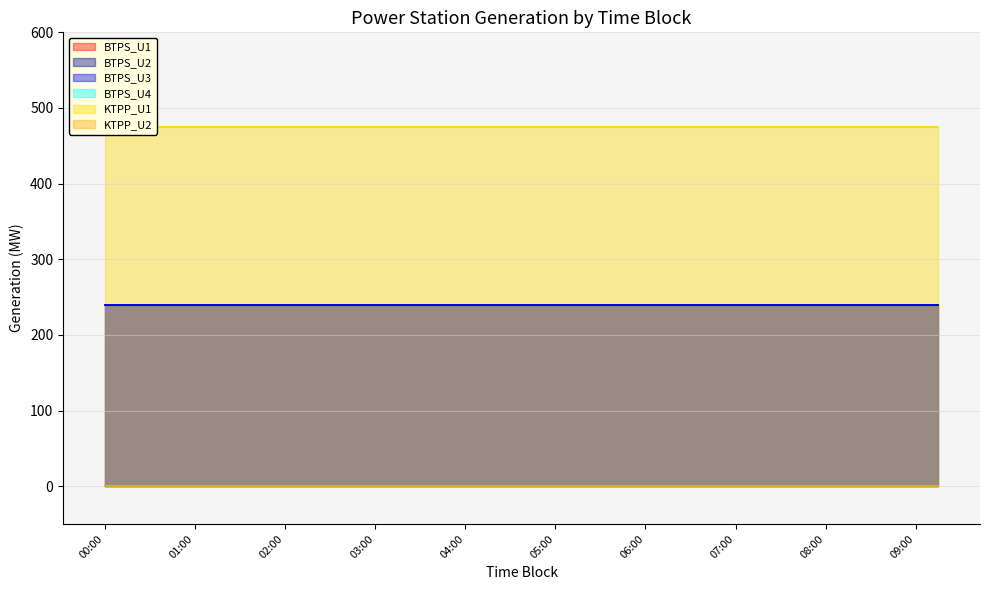

What is the label of the 27th point from the left?

06:30